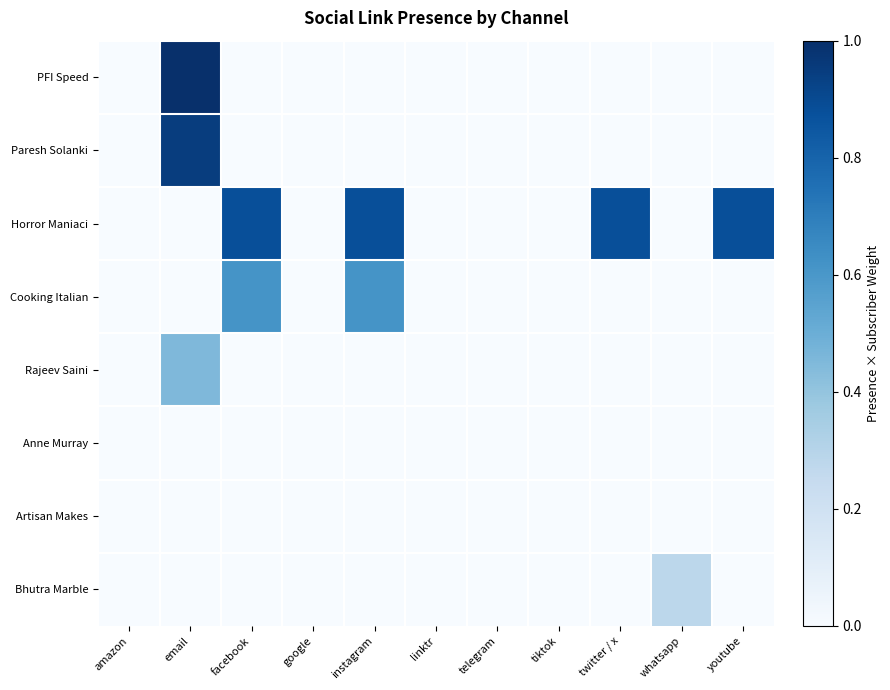

At which category is the sum across all series the highest?

email